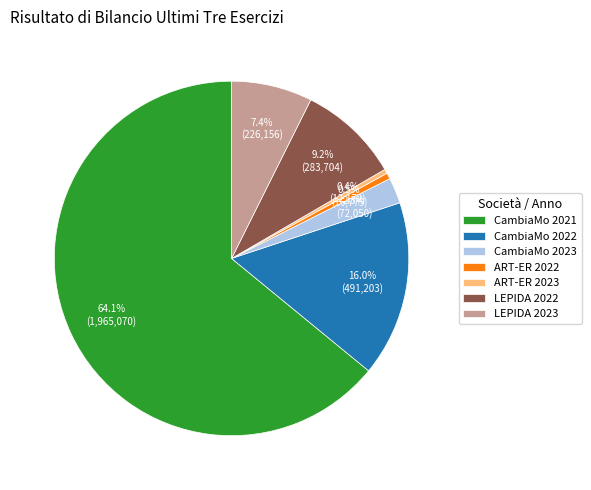

Which category accounts for the majority?

CambiaMo 2021